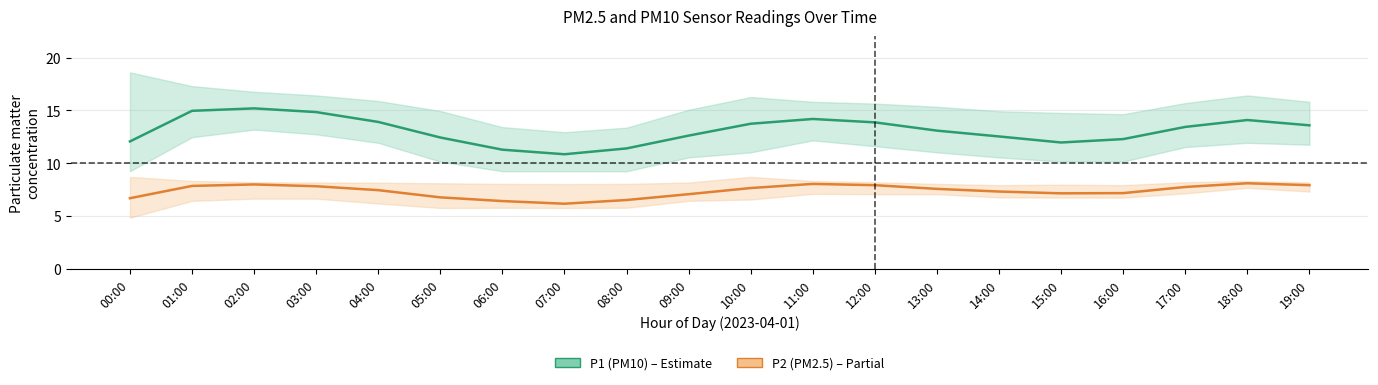

What is the greatest value displayed?

15.2